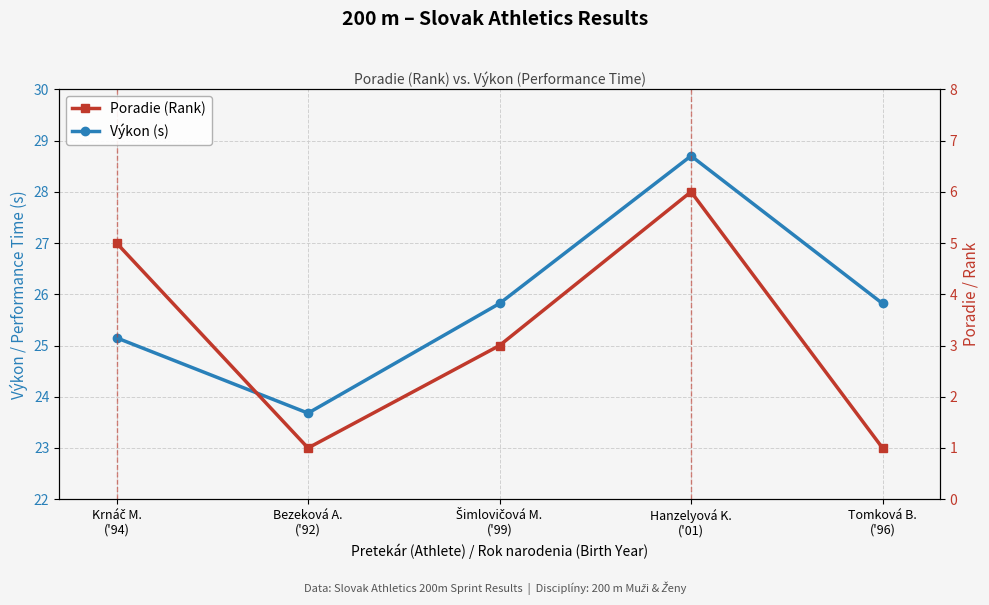

Which series changed the most between Hanzelyová K.
('01) and Tomková B.
('96)?

Poradie (Rank)